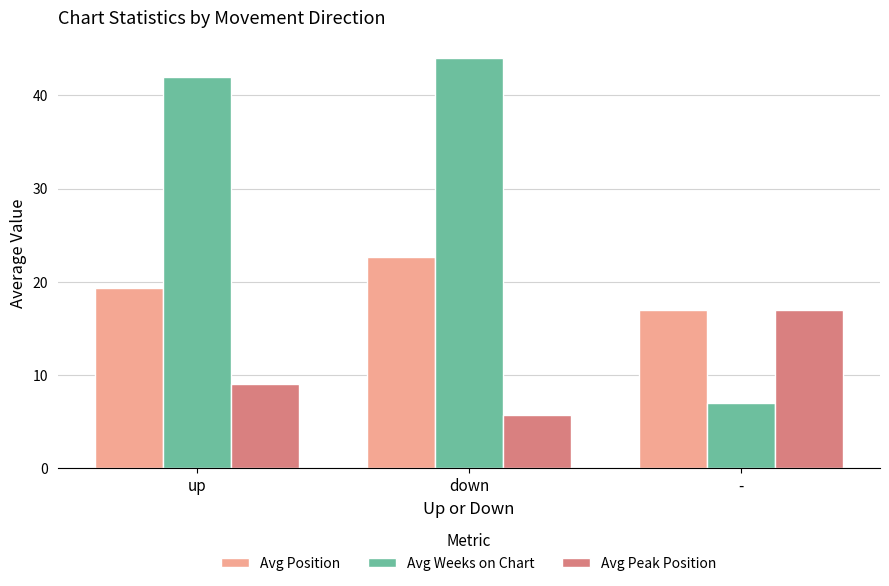

What is the value of the Avg Peak Position bar at the 1st from the left?

9.0